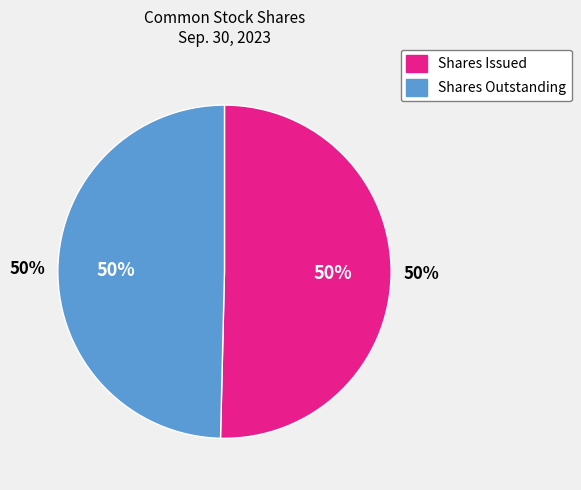

What is the ratio of the value at Common stock, shares outstanding to the value at Common stock, shares issued?

1.0